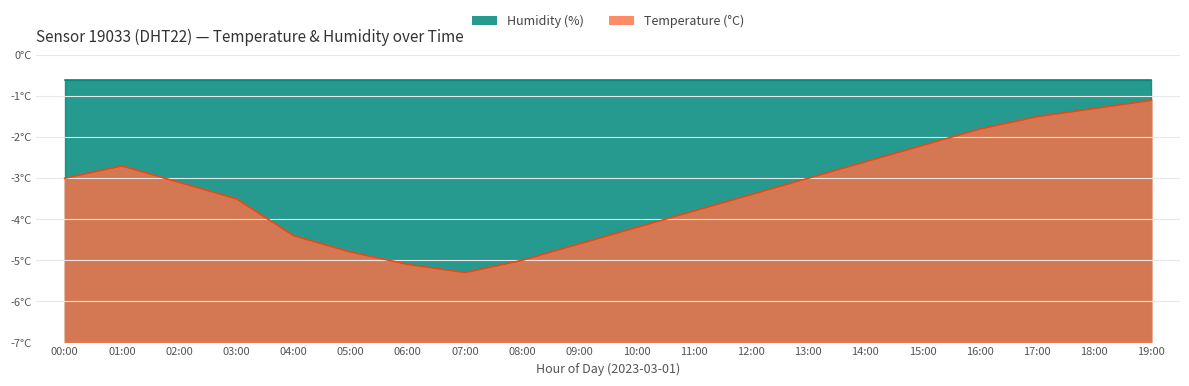

What are all the series names shown in the legend?

Humidity (%), Temperature (°C)